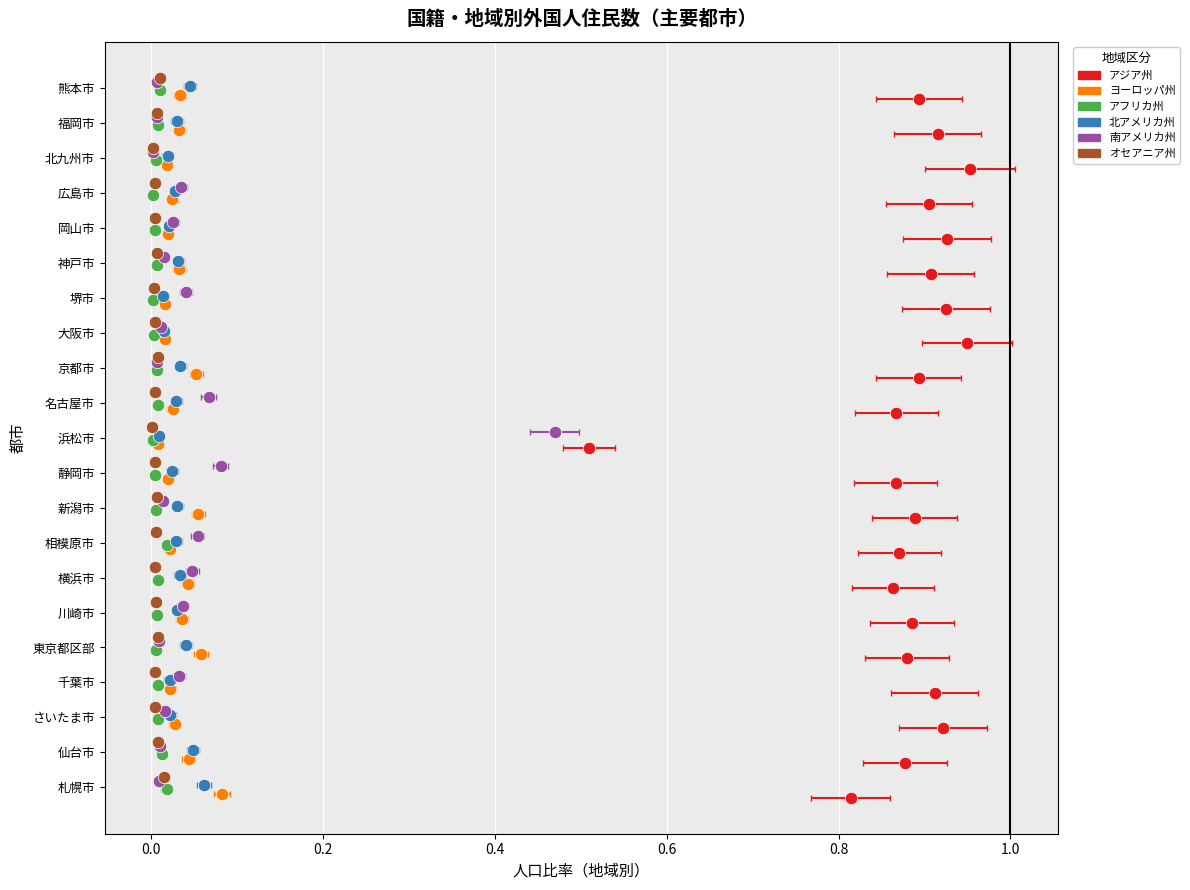

Is the value of 南アメリカ州 at 18 greater than the value of オセアニア州 at 0.8?

Yes